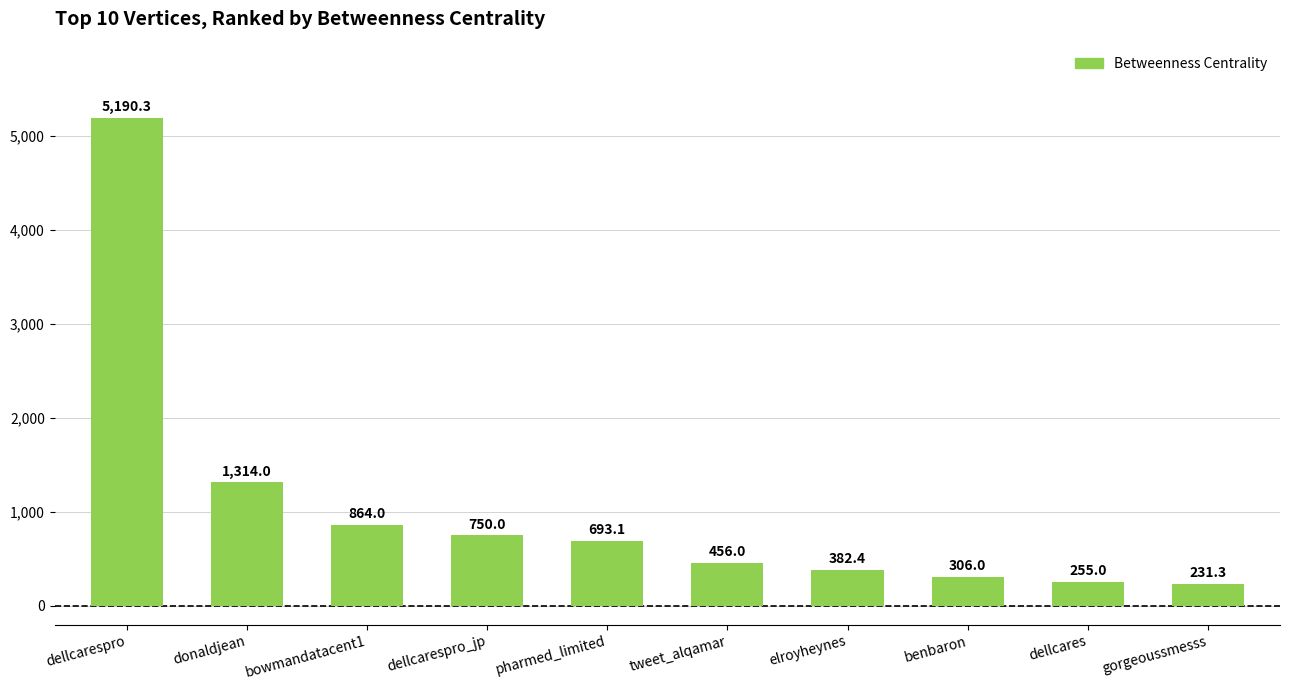

Rank the categories by value from highest to lowest.

dellcarespro, donaldjean, bowmandatacent1, dellcarespro_jp, pharmed_limited, tweet_alqamar, elroyheynes, benbaron, dellcares, gorgeoussmesss